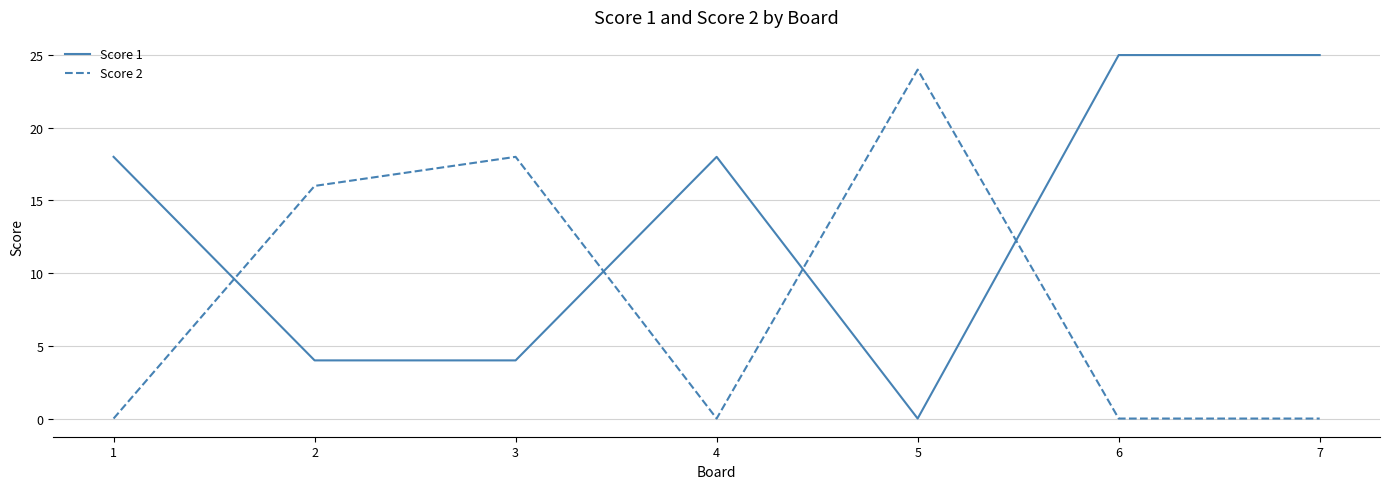

At 5, list the series in order from largest to smallest.

Score 2, Score 1